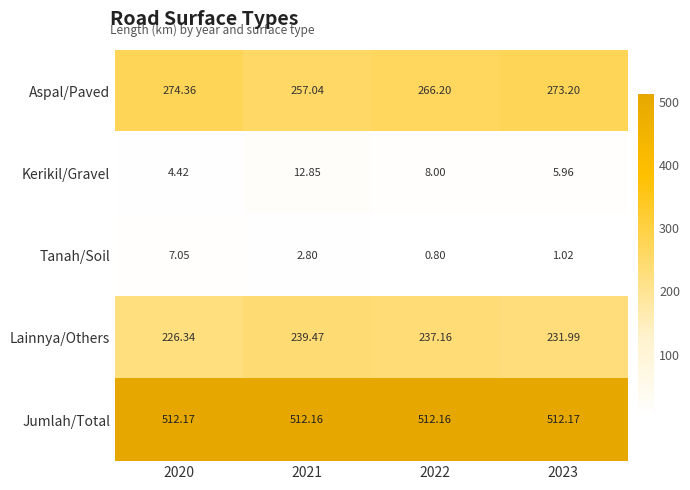

Which series has the largest total across all categories?

Jumlah/Total